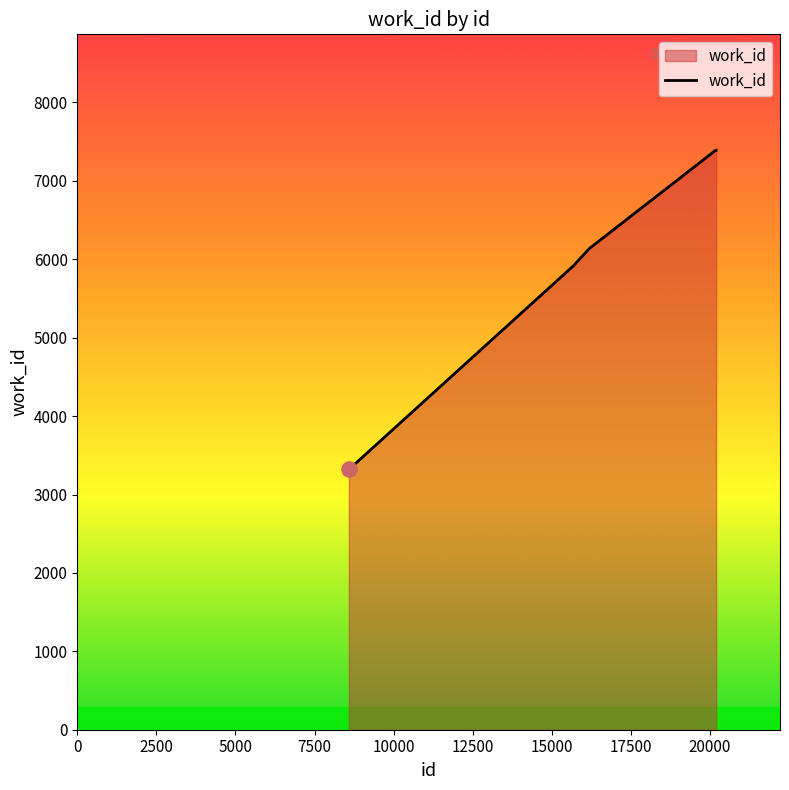

What is the greatest value displayed?

7391